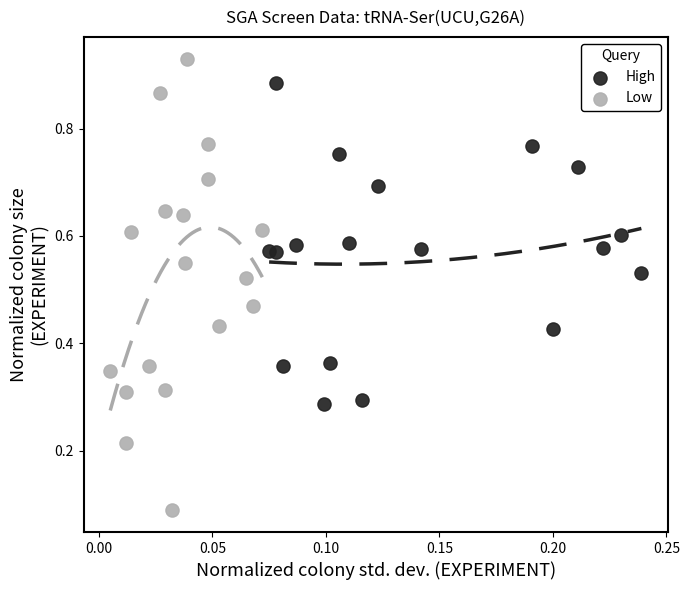

Which series reaches the maximum Y coordinate?

Low